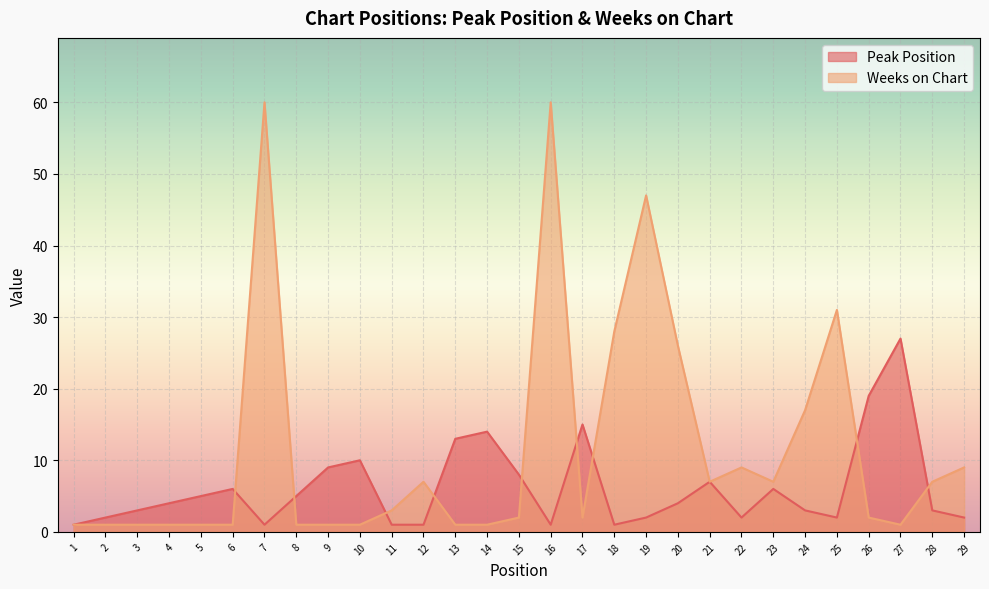

How many values in the Peak Position series are below 4?

14